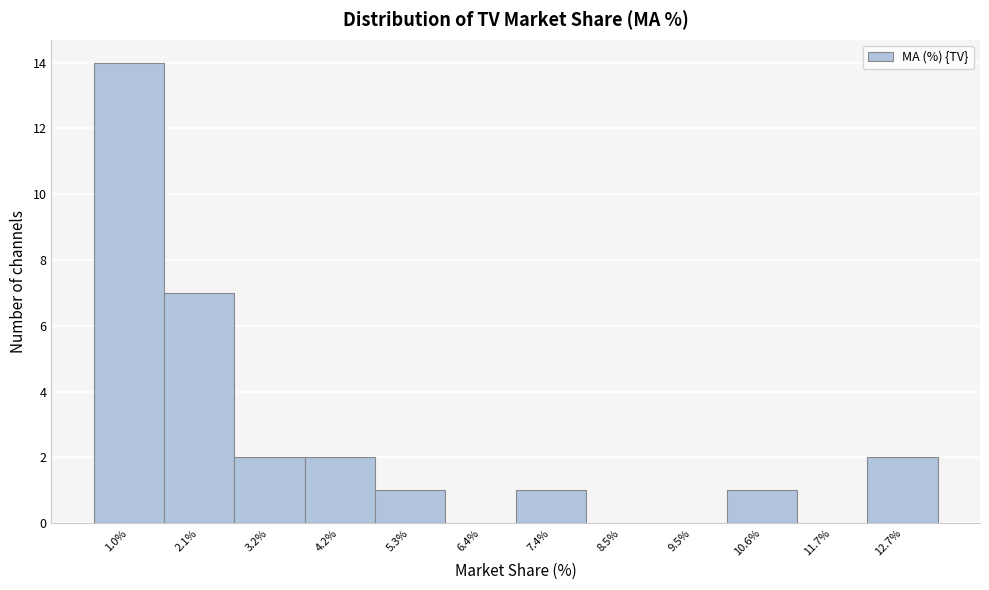

Reading left to right, what are all the values shown in this chart?

1.0%=14	2.1%=7	3.2%=2	4.2%=2	5.3%=1	6.4%=0	7.4%=1	8.5%=0	9.5%=0	10.6%=1	11.7%=0	12.7%=2